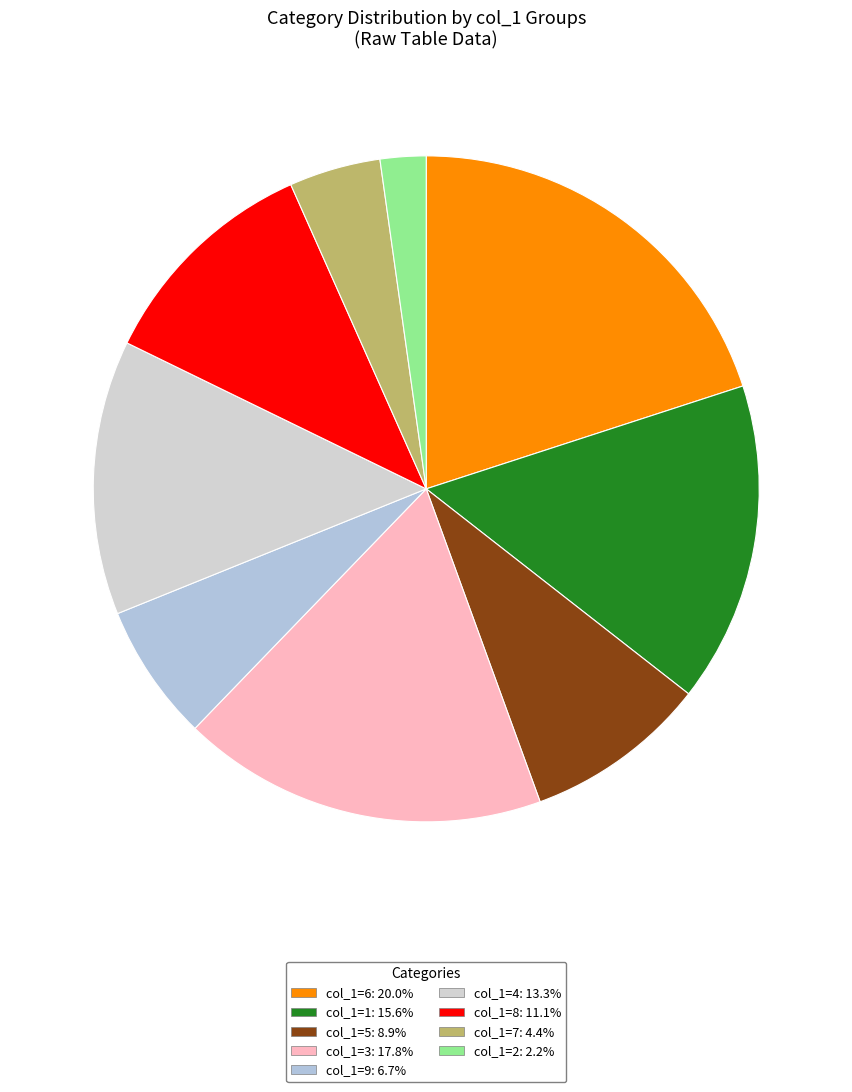

True or false: col_1=4 accounts for 19% of the total.

False